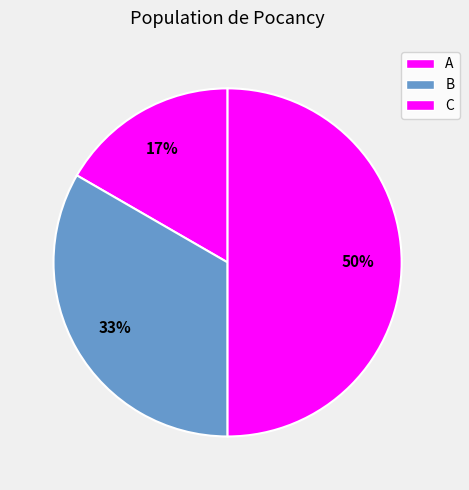

To the nearest percent, what is the average slice percentage?

33%